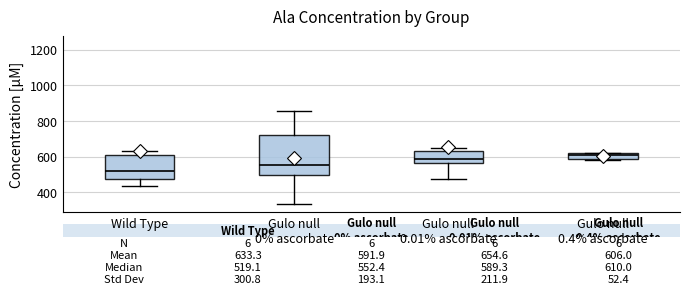

Which box's median line is the lowest?

Wild Type